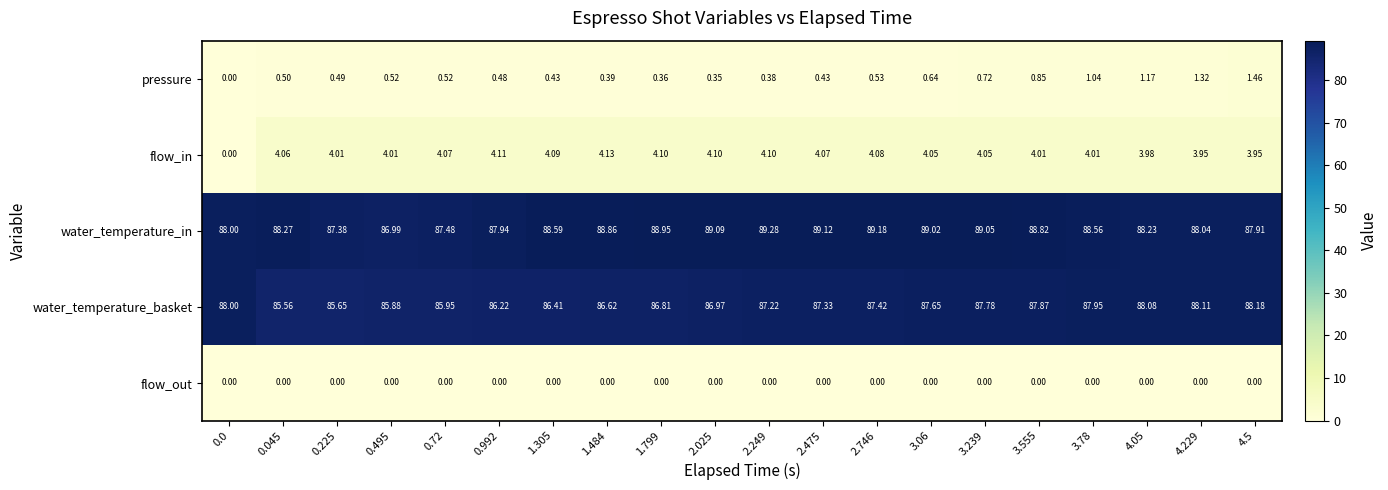

At which category is the sum across all series the highest?

3.239